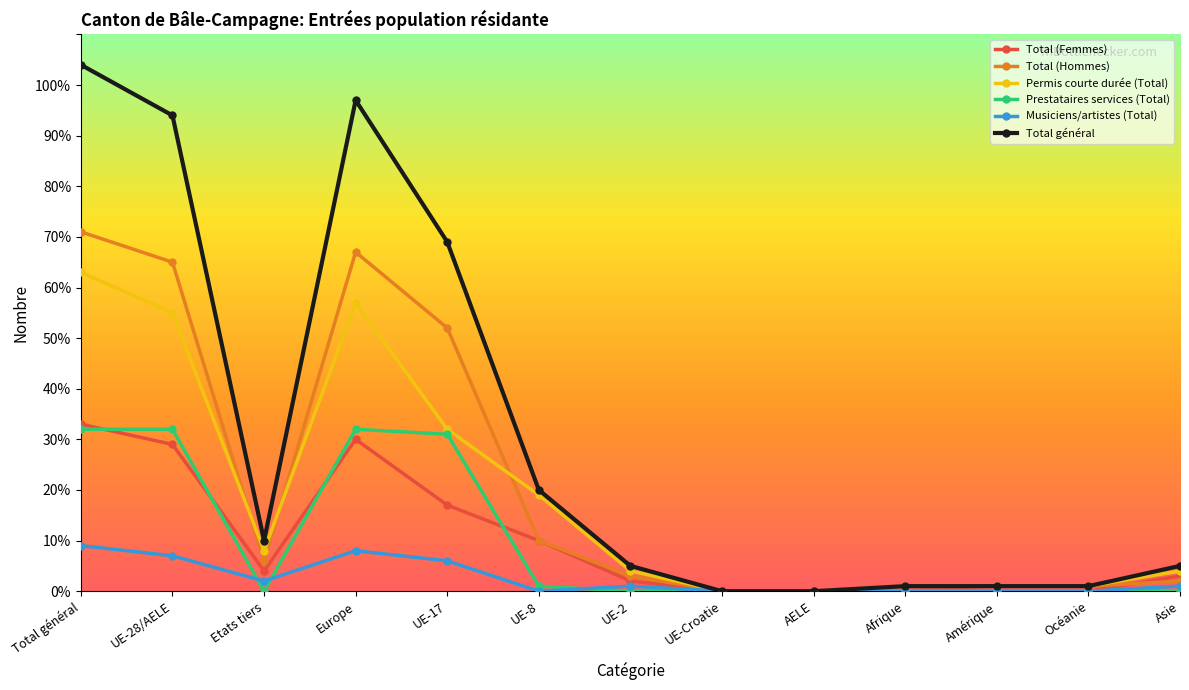

Which series changed the most between UE-8 and AELE?

Total général